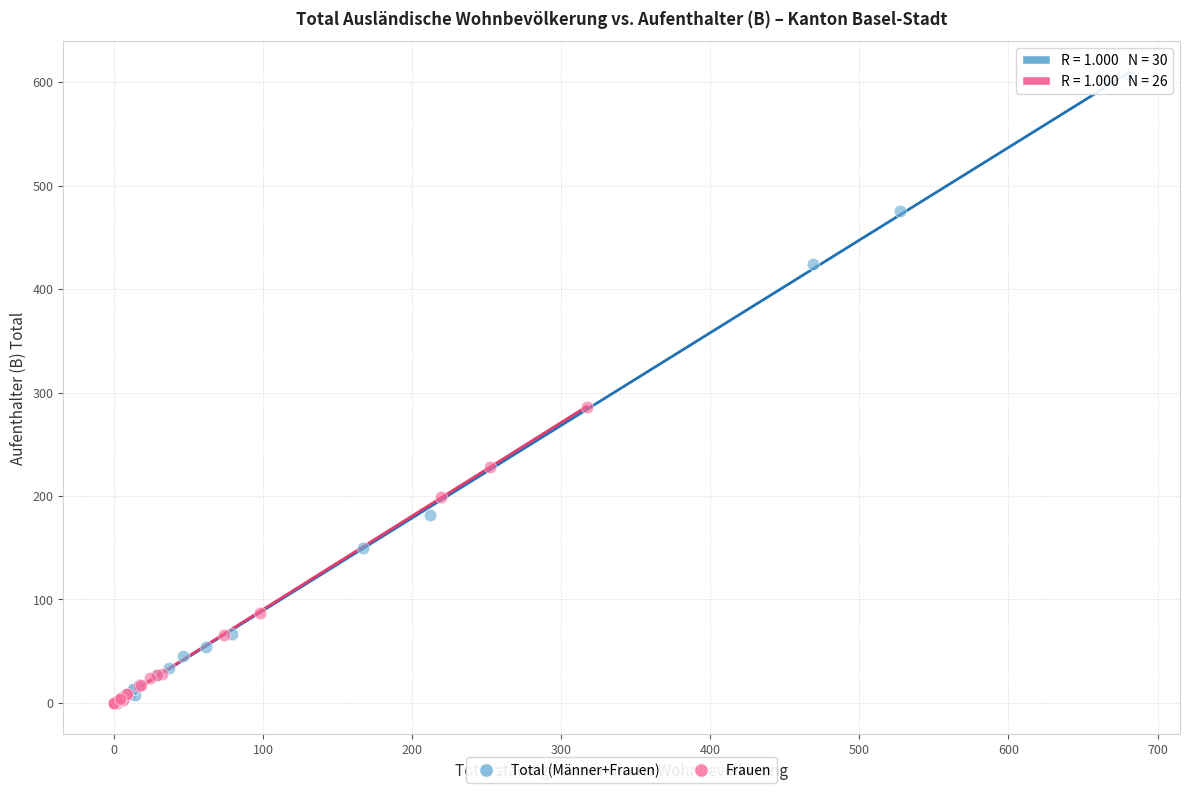

Which series contains the highest Y value?

Total (Männer+Frauen)